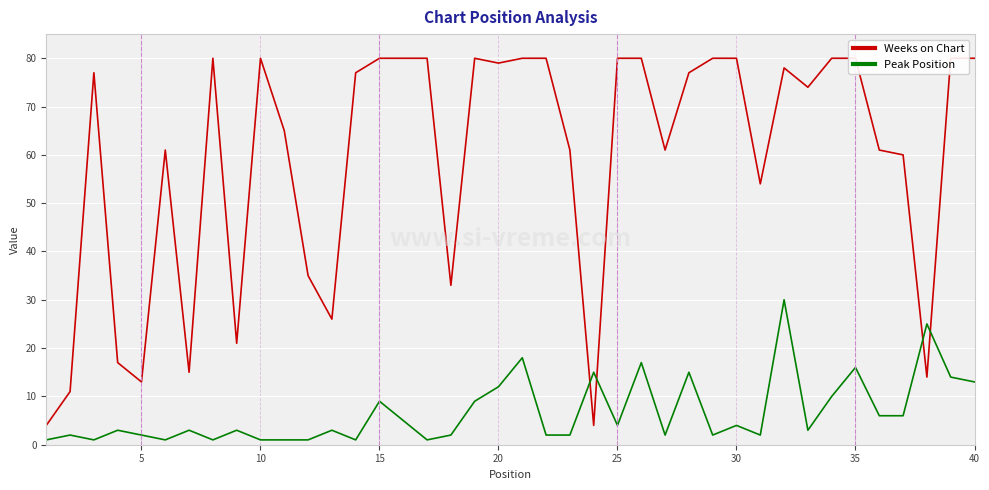

The Peak Position series shows 7 at 40. True or false?

False